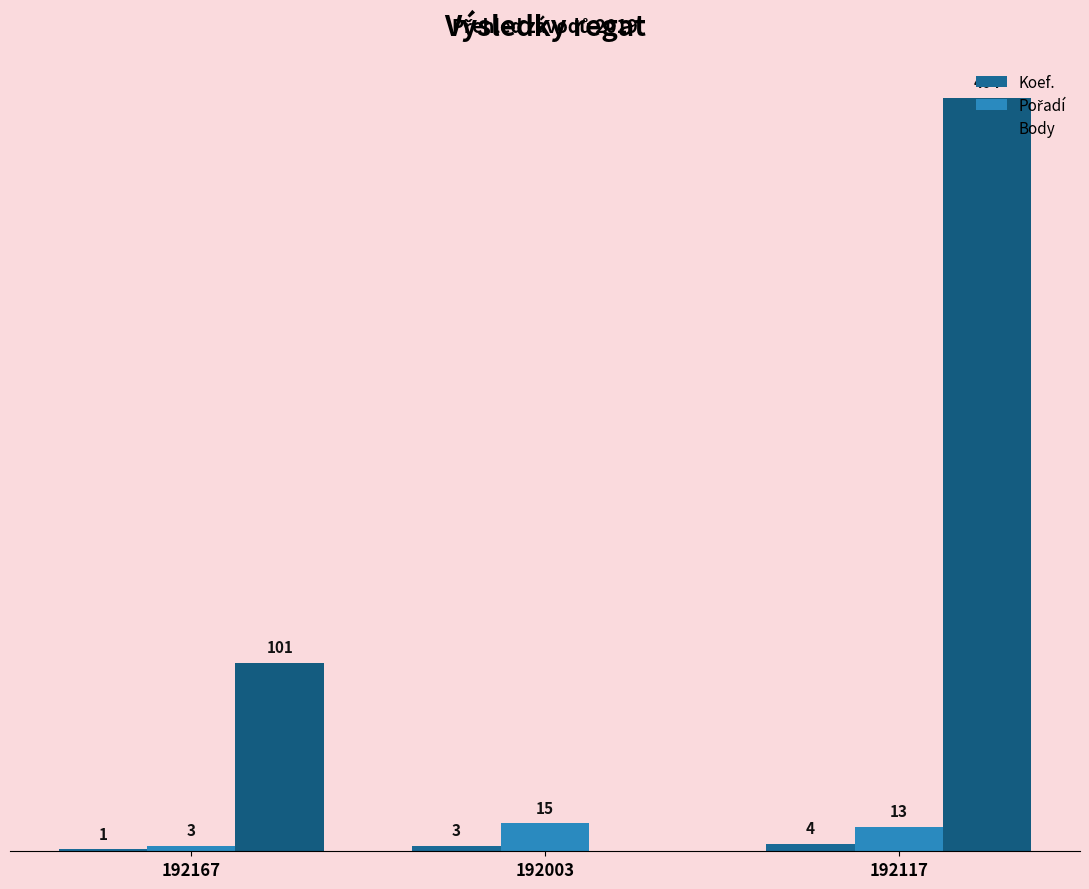

Is the value of Pořadí at 192167 greater than the value of Body at 192117?

No